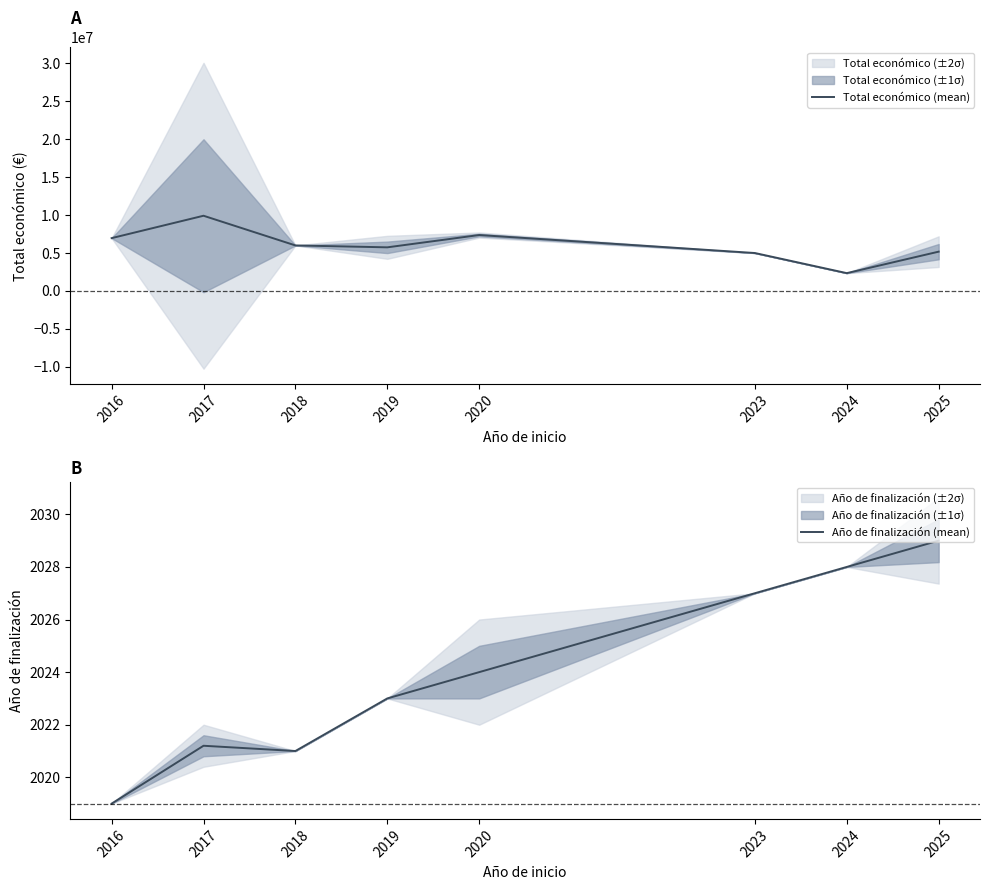

What is the maximum value for Total económico (mean)?

9908503.4